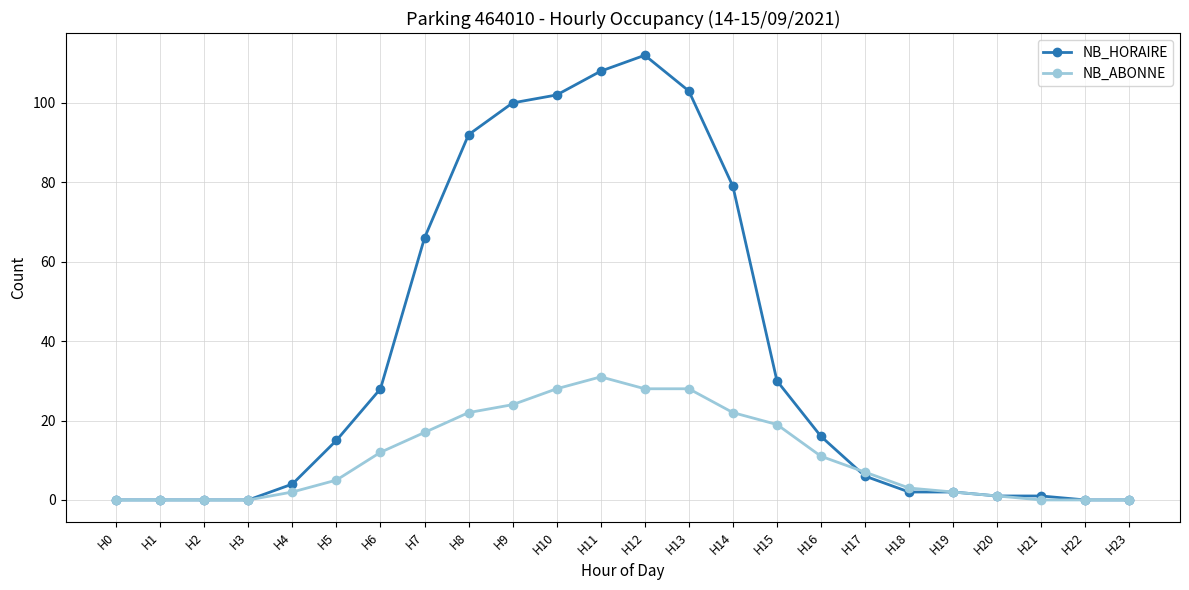

True or false: NB_HORAIRE has more than 0 points higher than both neighbors.

True